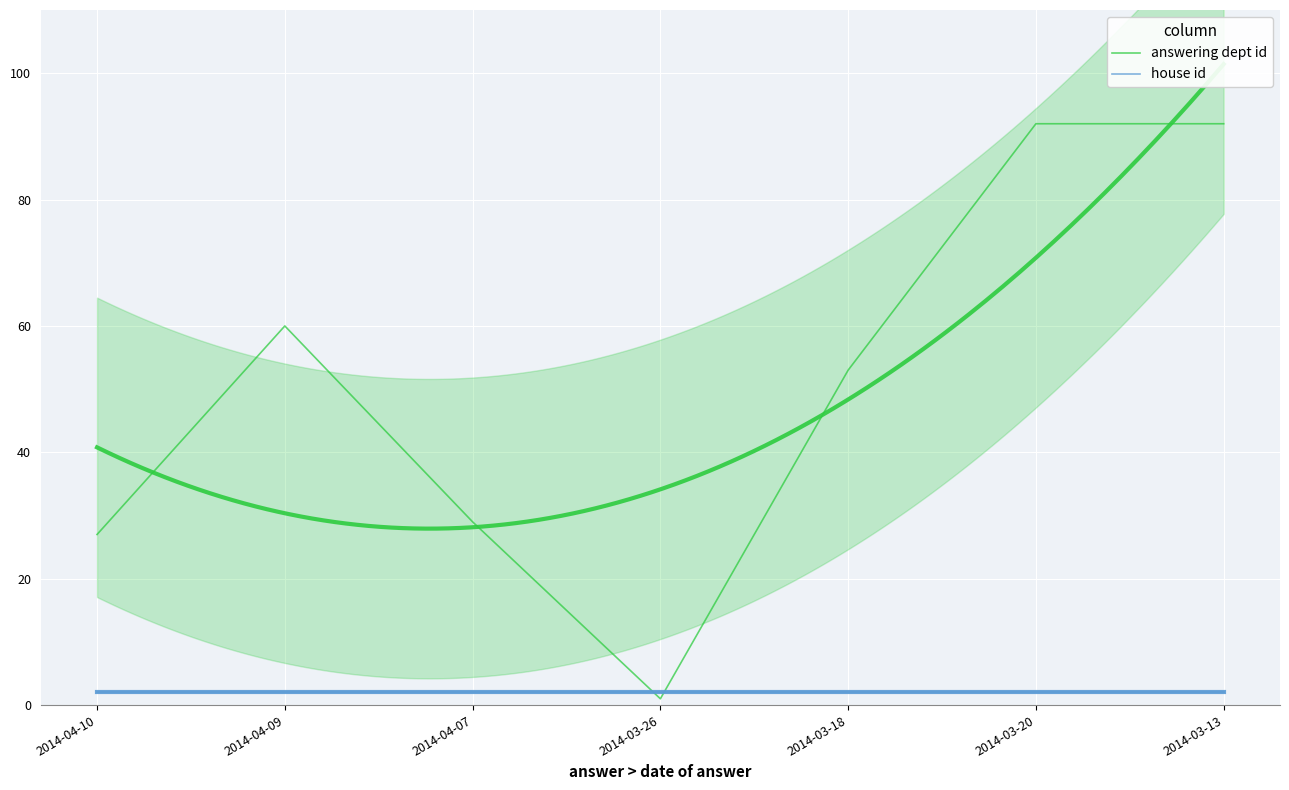

At 2014-04-09, list the series in order from smallest to largest.

house id, answering dept id